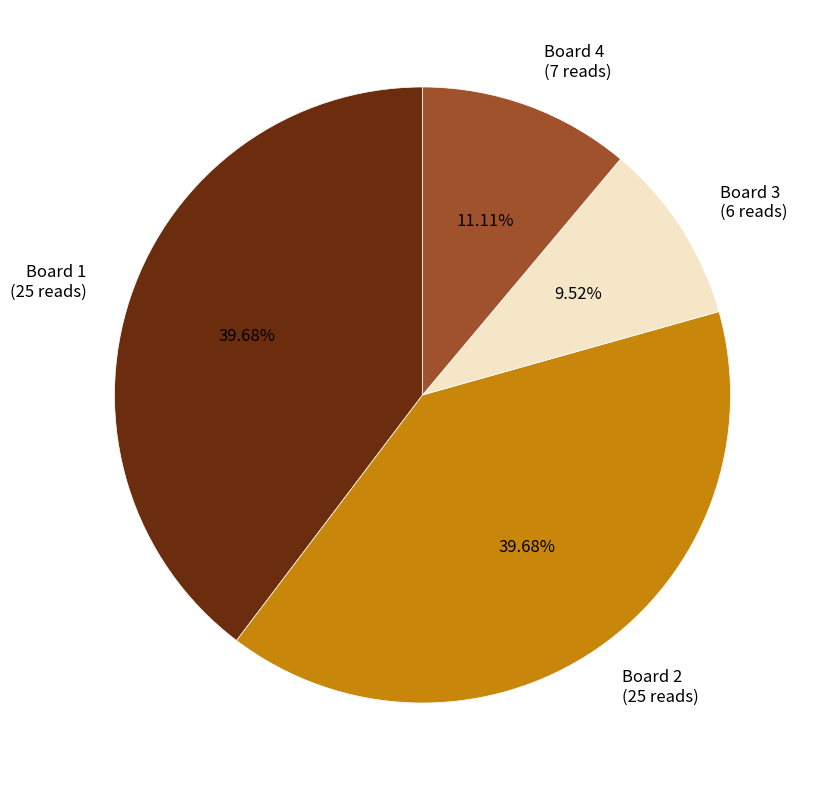

Which category has the smallest portion of the pie?

Board 3